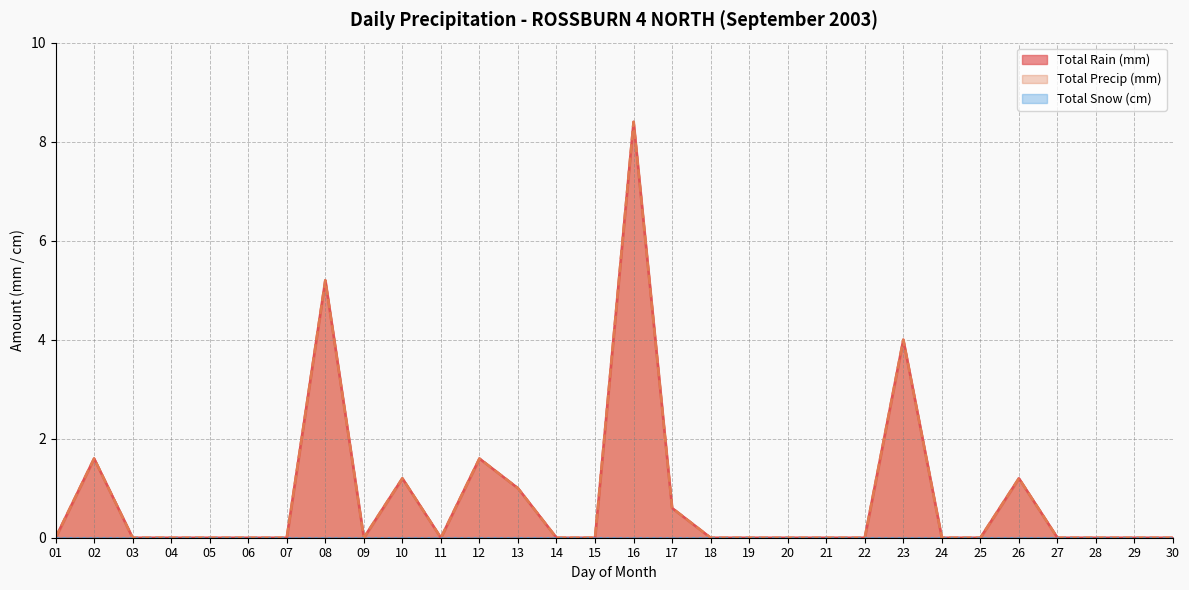

In Total Rain (mm), how many points are higher than both neighbors (excluding endpoints)?

7